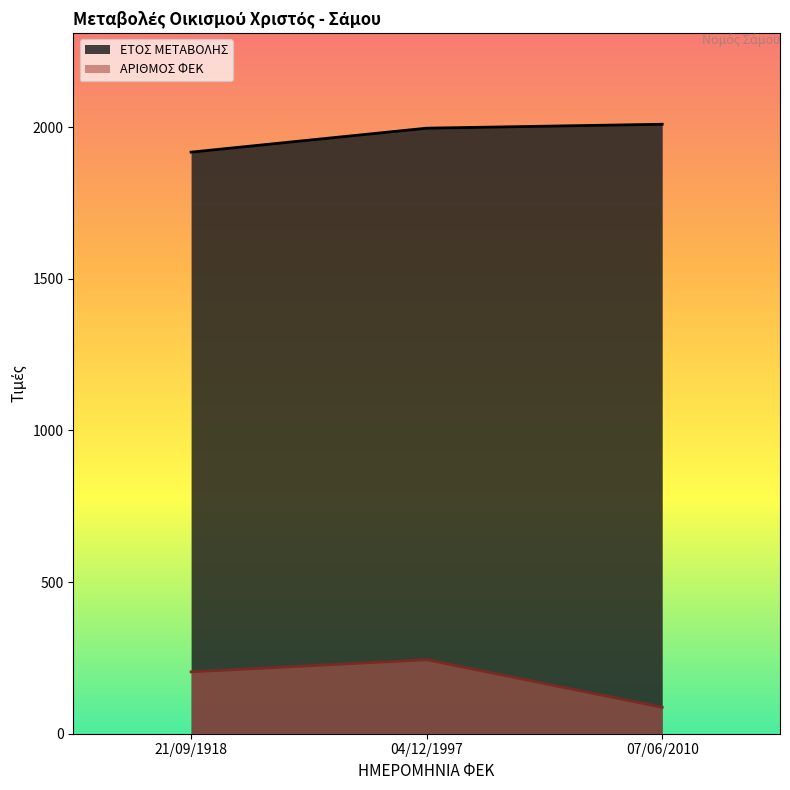

What is the maximum value shown in the chart?

2010